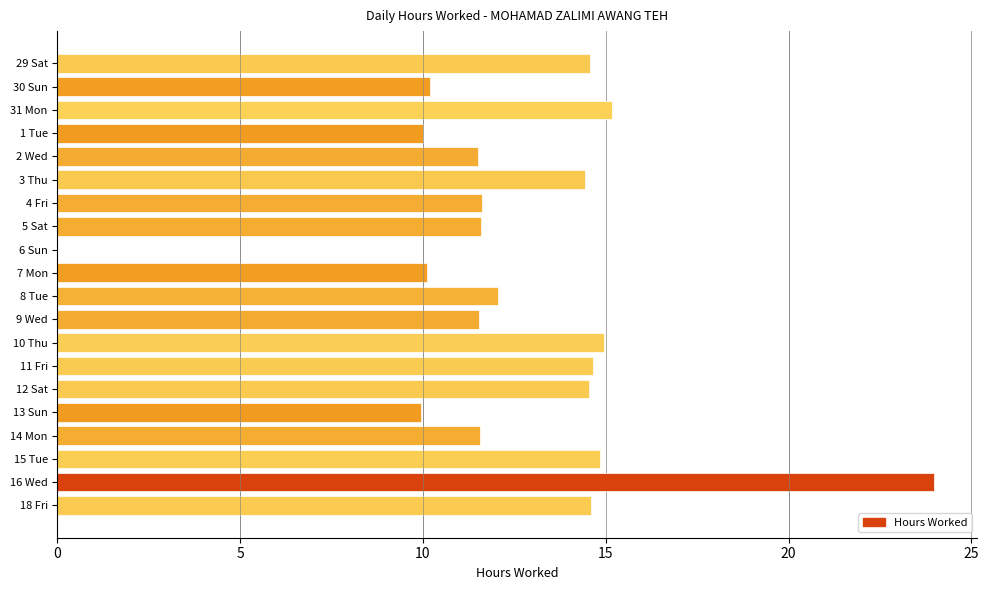

Does the chart contain stacked bars?

No